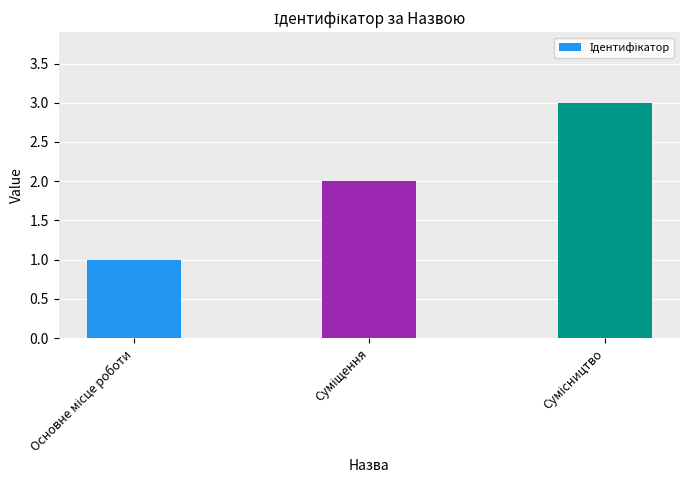

How many bars are there in total?

3